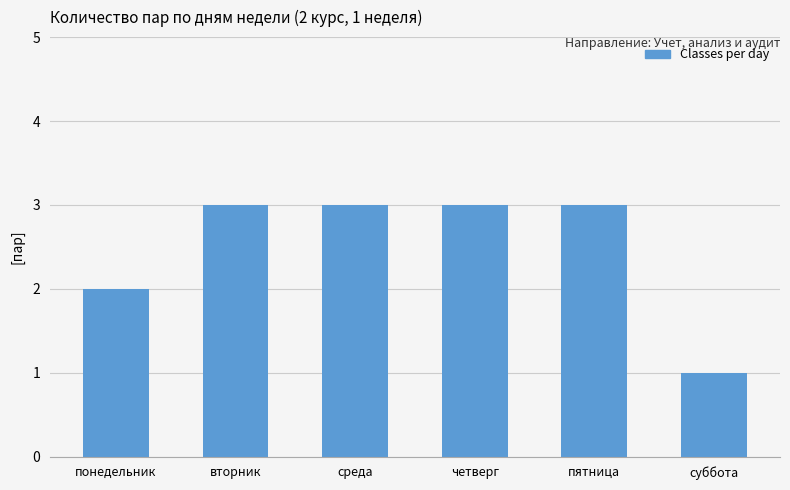

Count the number of data series in this chart.

1